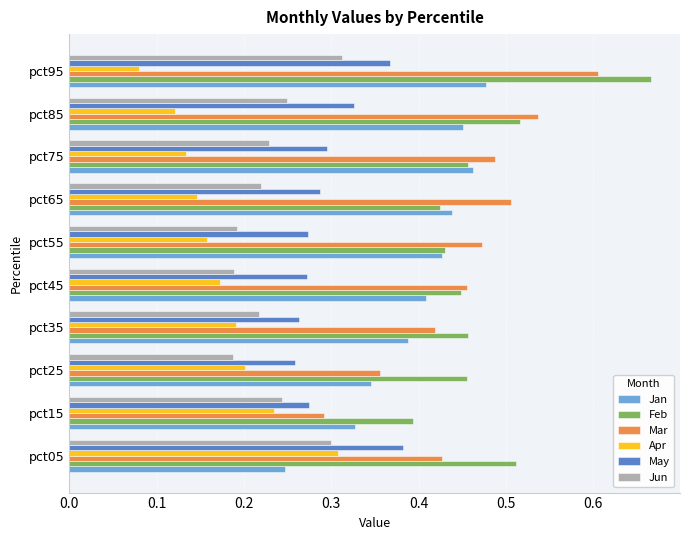

Which series has the largest range (max minus min)?

Mar